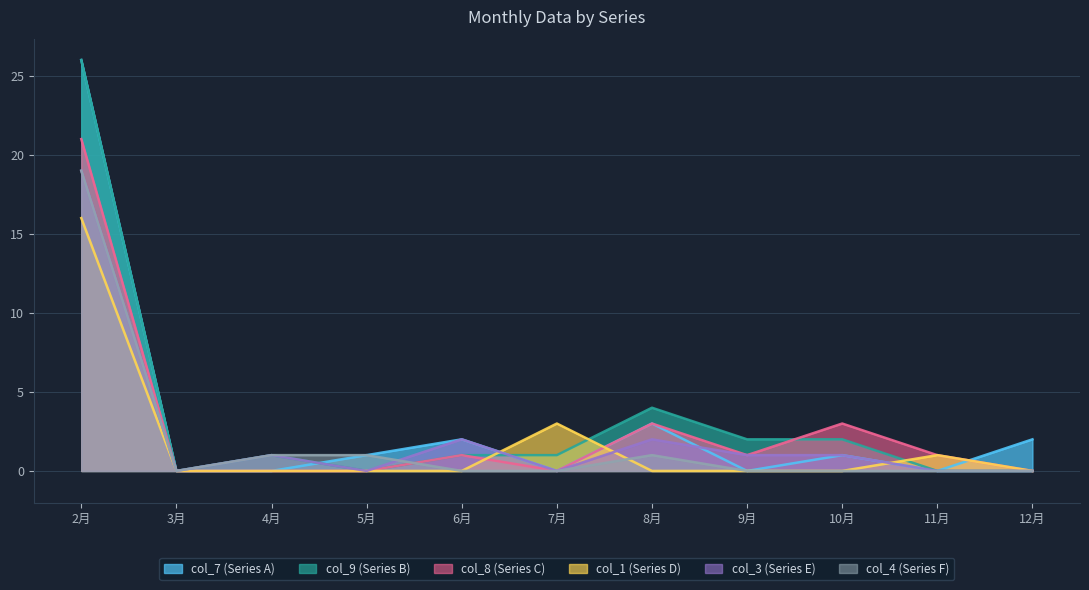

List the series in order of their peak value, highest first.

col_7 (Series A), col_9 (Series B), col_8 (Series C), col_3 (Series E), col_4 (Series F), col_1 (Series D)